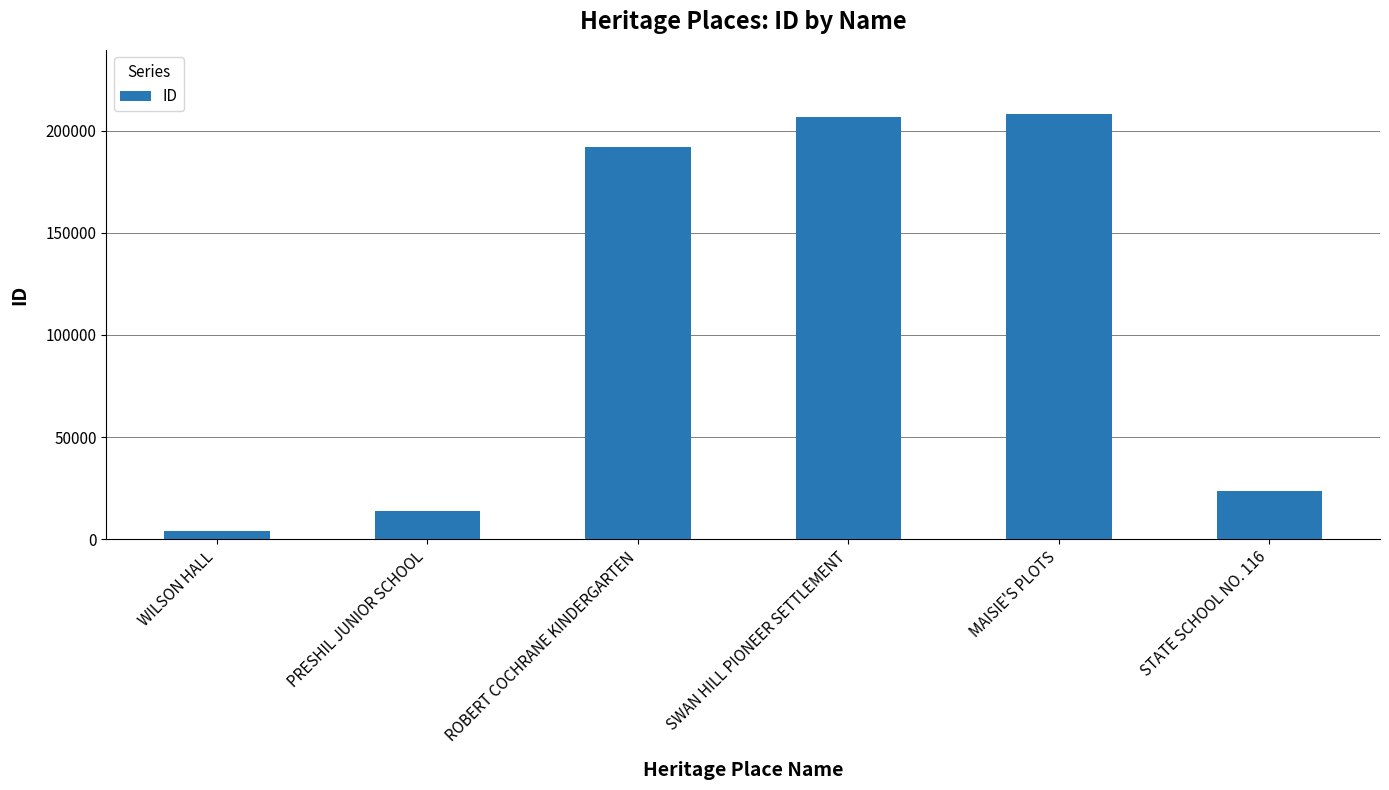

What is the label of the 4th bar from the right?

ROBERT COCHRANE KINDERGARTEN